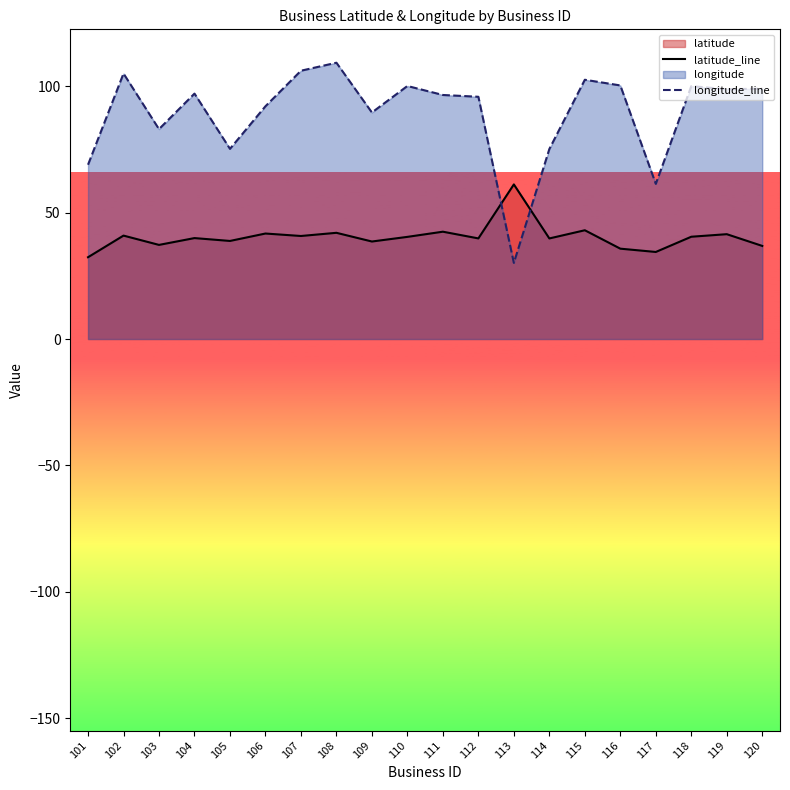

Reading left to right, extract all data points from this chart.

latitude_line: 32.4	40.9	37.2	39.9	38.8	41.7	40.8	42.0	38.6	40.4	42.5	39.8	61.2	39.8	43.0	35.7	34.4	40.5	41.5	36.8
longitude_line: 68.9	105.0	83.0	97.1	75.2	92.1	106.1	109.3	89.6	100.1	96.5	95.8	30.1	75.1	102.6	100.3	61.4	100.0	98.8	99.0